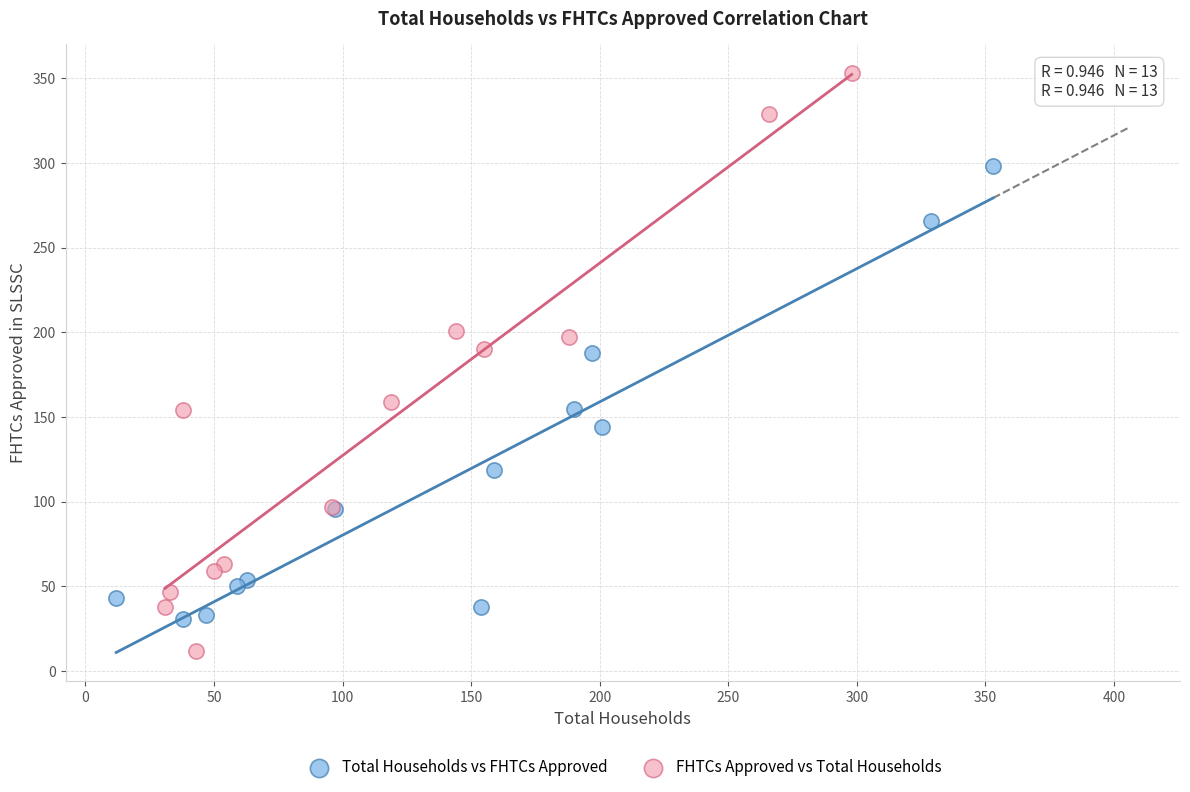

Which series has the widest spread of Y values?

FHTCs Approved vs Total Households